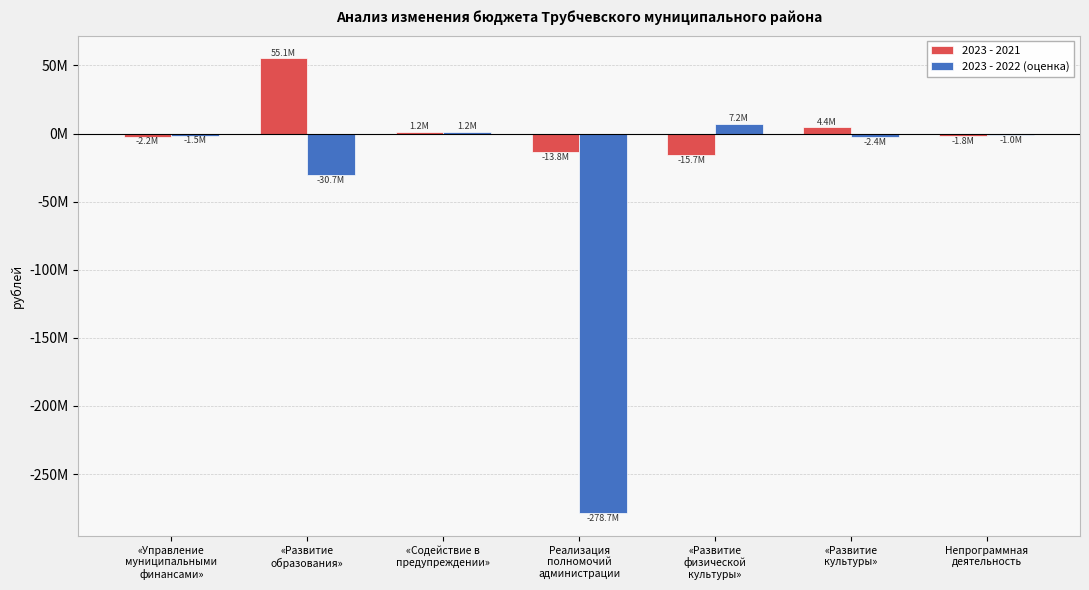

Reading left to right, list all the values displayed in this chart.

2023 - 2021: -2231561.4	55140544.5	1202626.4	-13769766.7	-15714927.2	4440056.6	-1811465.1
2023 - 2022 (оценка): -1489400.0	-30686685.7	1227000.0	-278687762.7	7244660.0	-2437335.0	-1036188.0